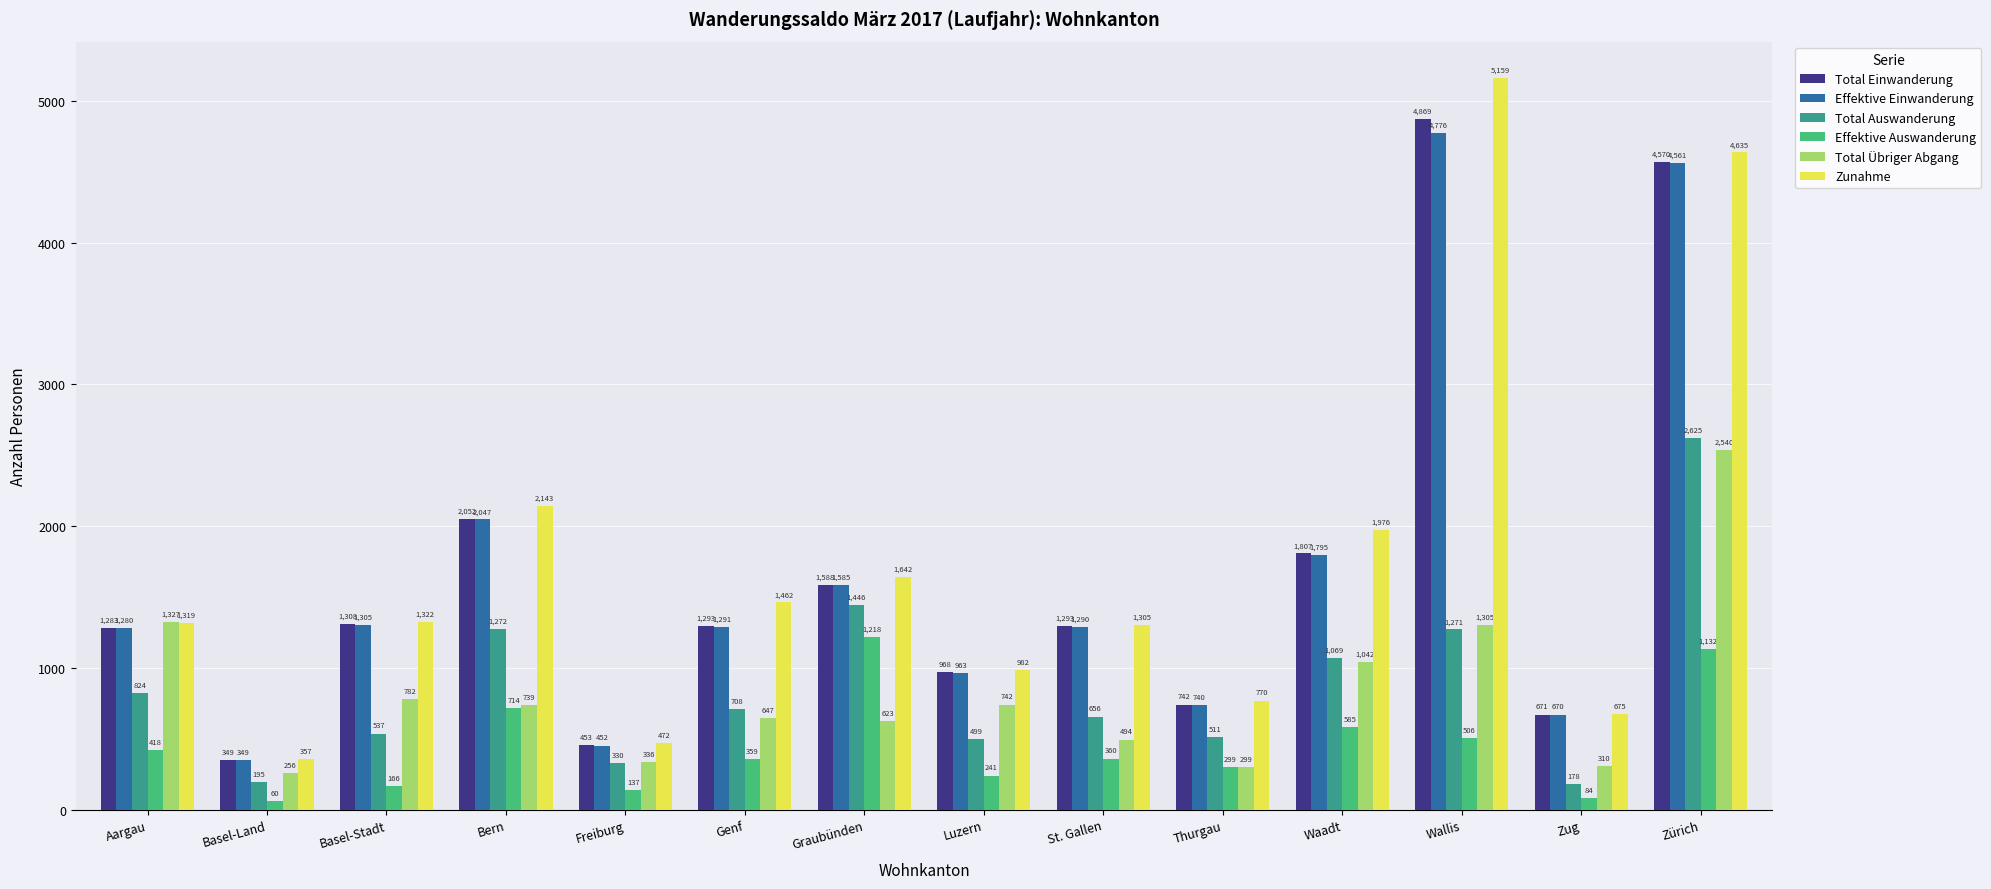

How many series are shown in this chart?

6